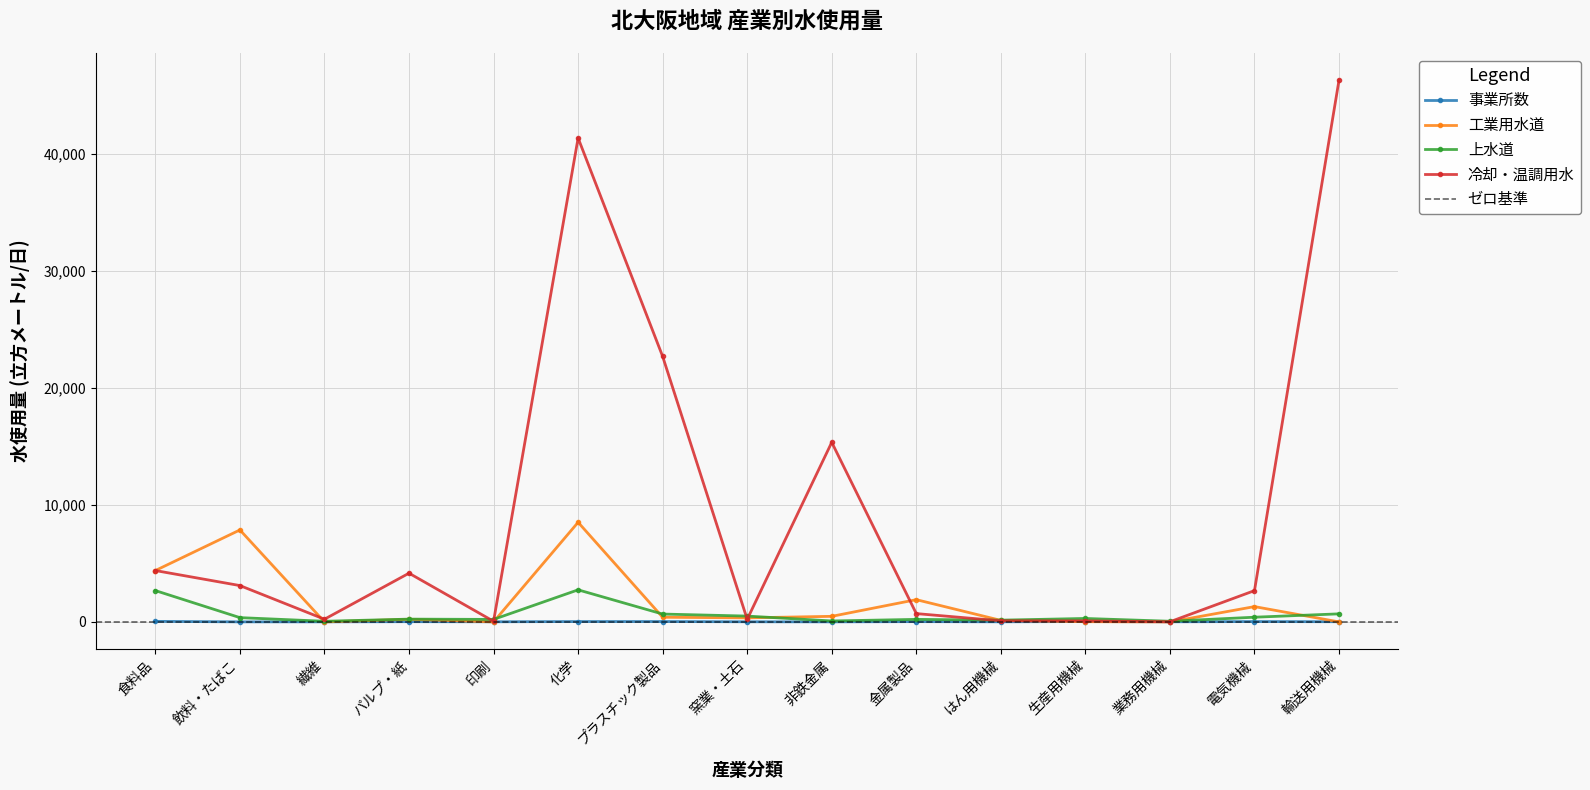

How many lines are shown in the chart?

4